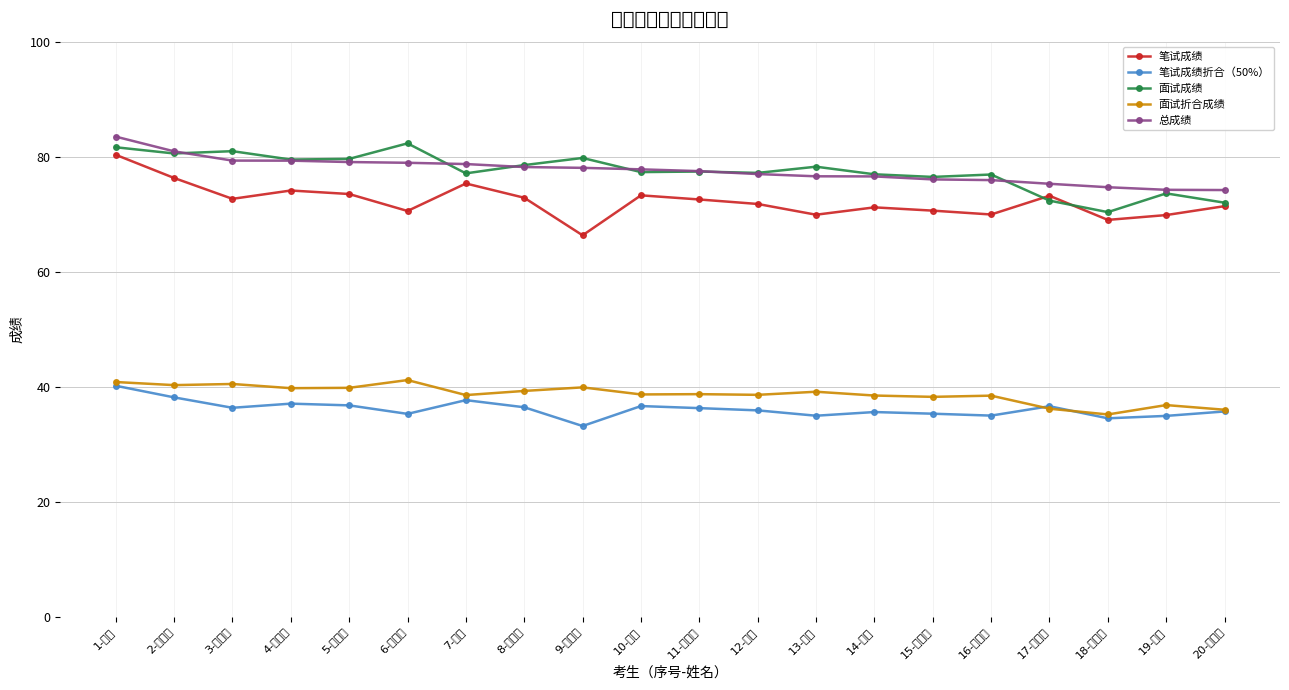

In 笔试成绩折合（50%）, how many points are higher than both neighbors (excluding endpoints)?

5